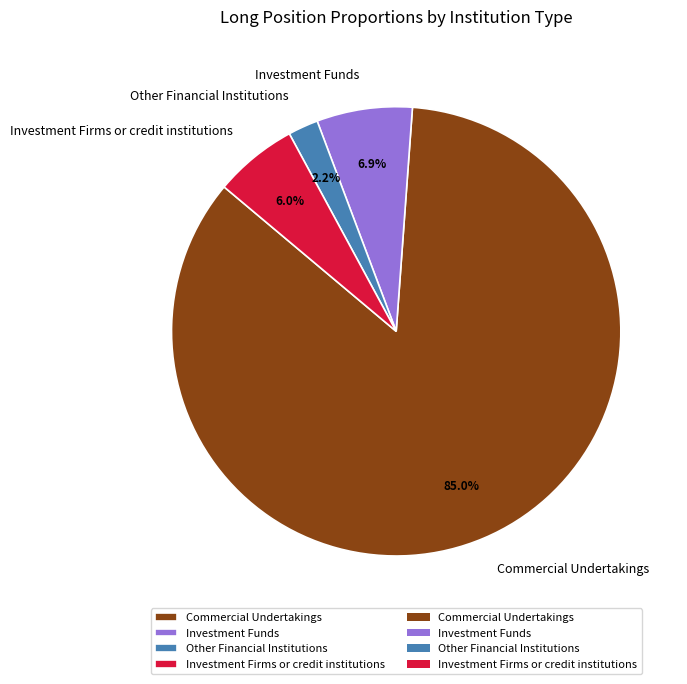

The Investment Funds slice represents 1% of the pie. True or false?

False